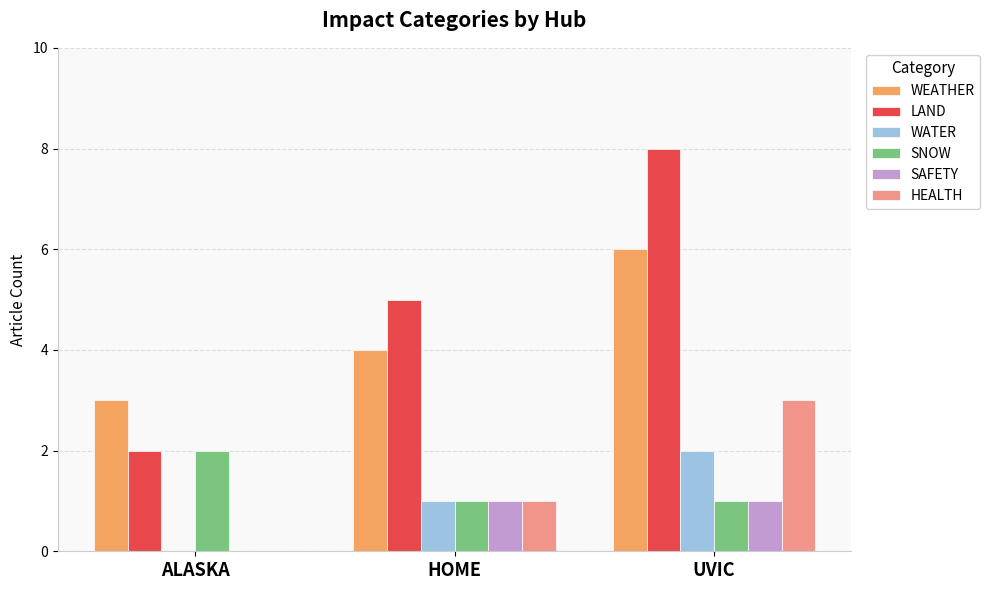

Are the bars horizontal?

No